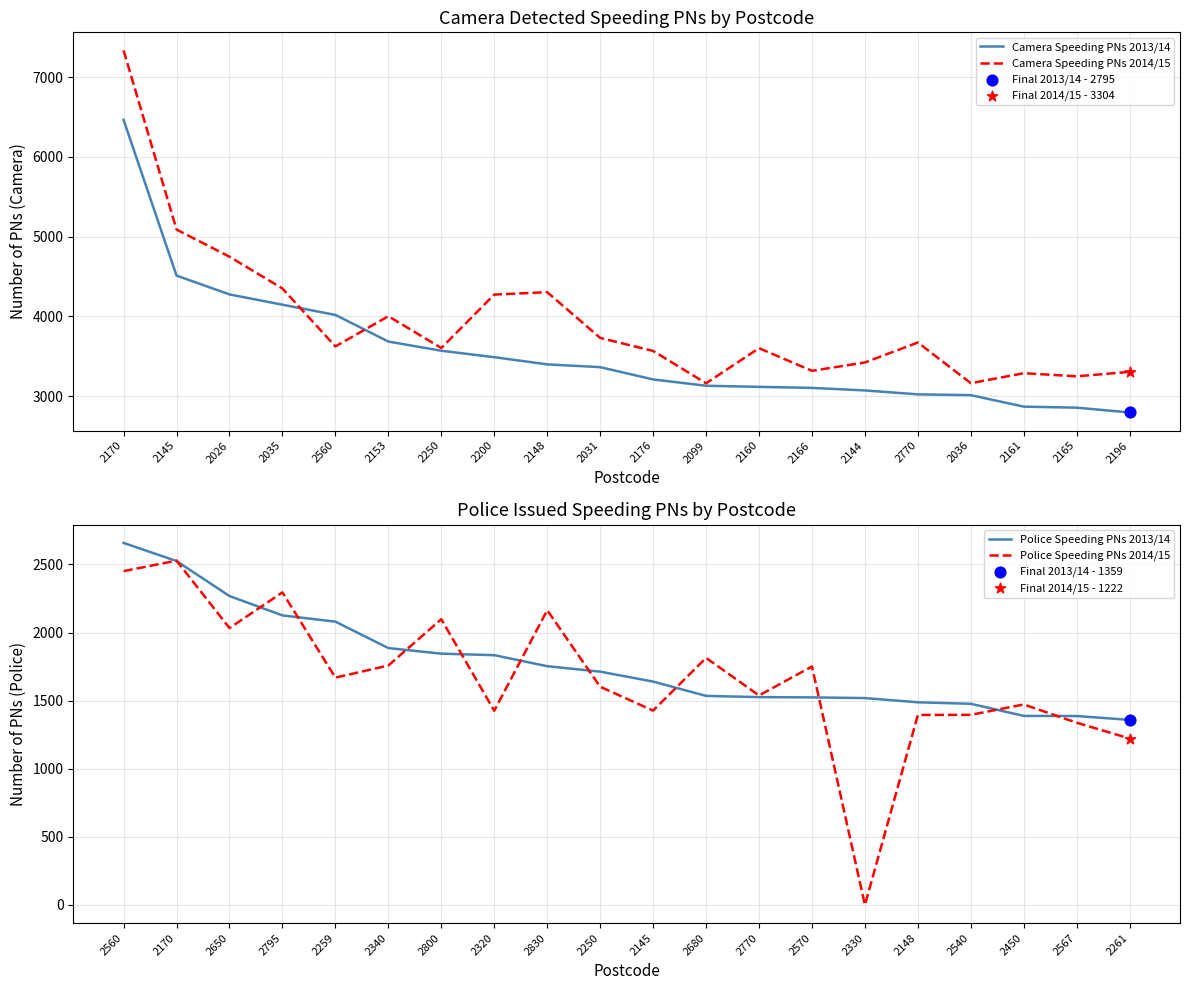

Which series reaches the maximum Y coordinate?

Camera Speeding PNs 2014/15